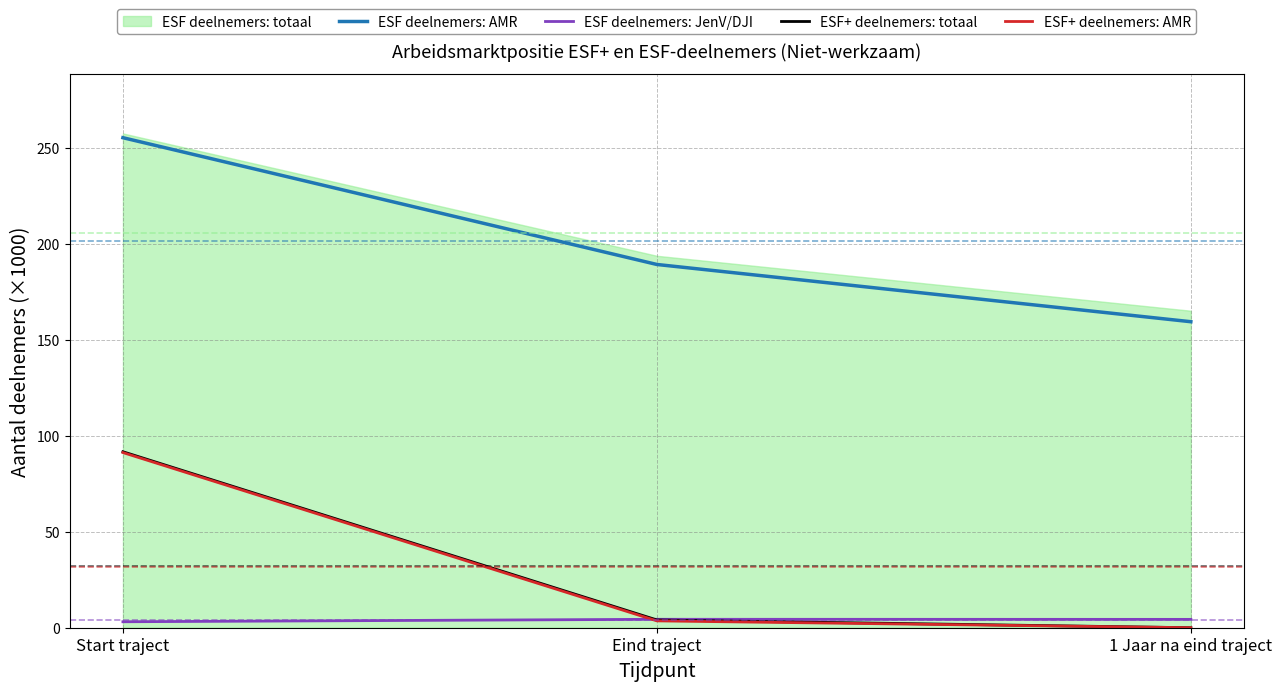

What is the difference between the maximum and second lowest values in the ESF deelnemers: AMR series?

66.0